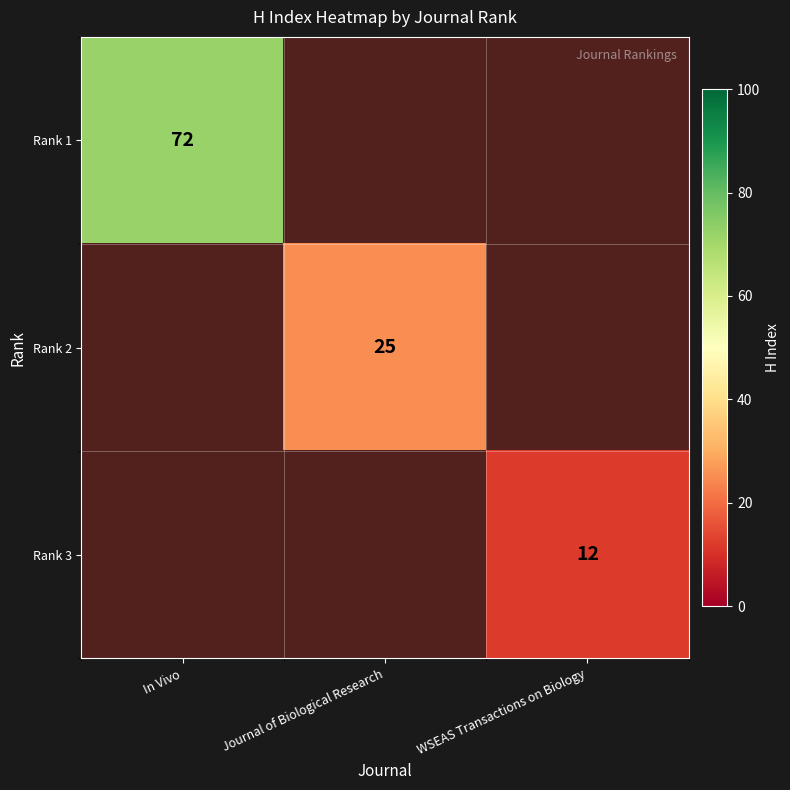

The value of Rank 2 at Journal of Biological Research is 25. True or false?

True